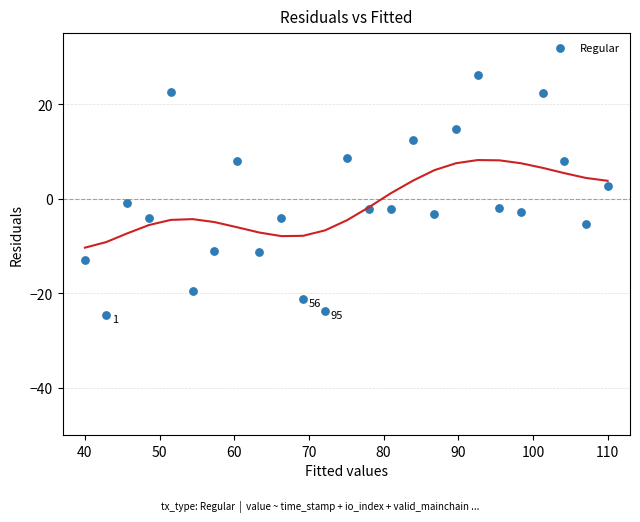

What is the range of X values (max minus min)?

70.0